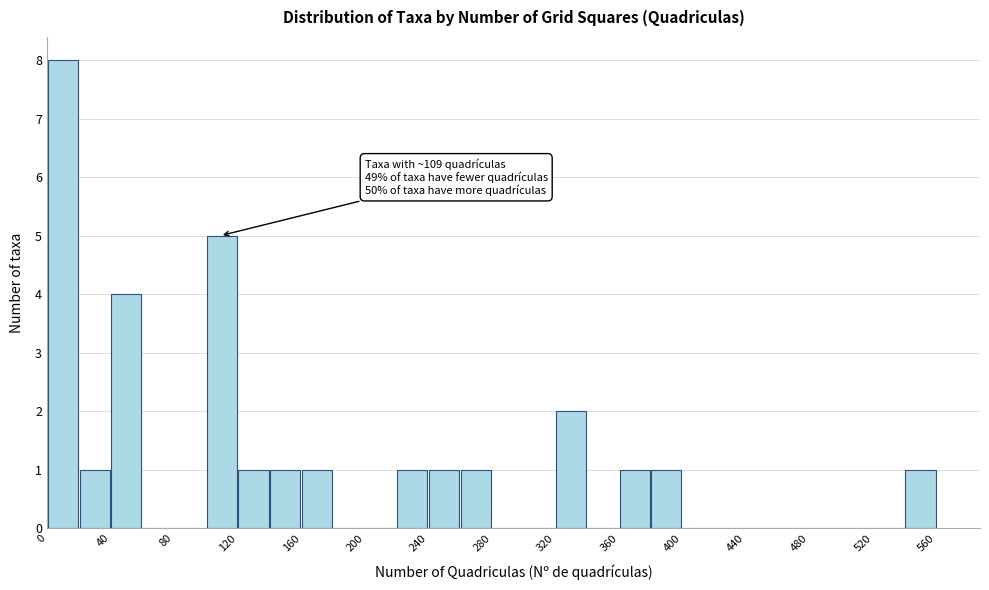

Over which range of the x-axis is the bar tallest?

0 to 20